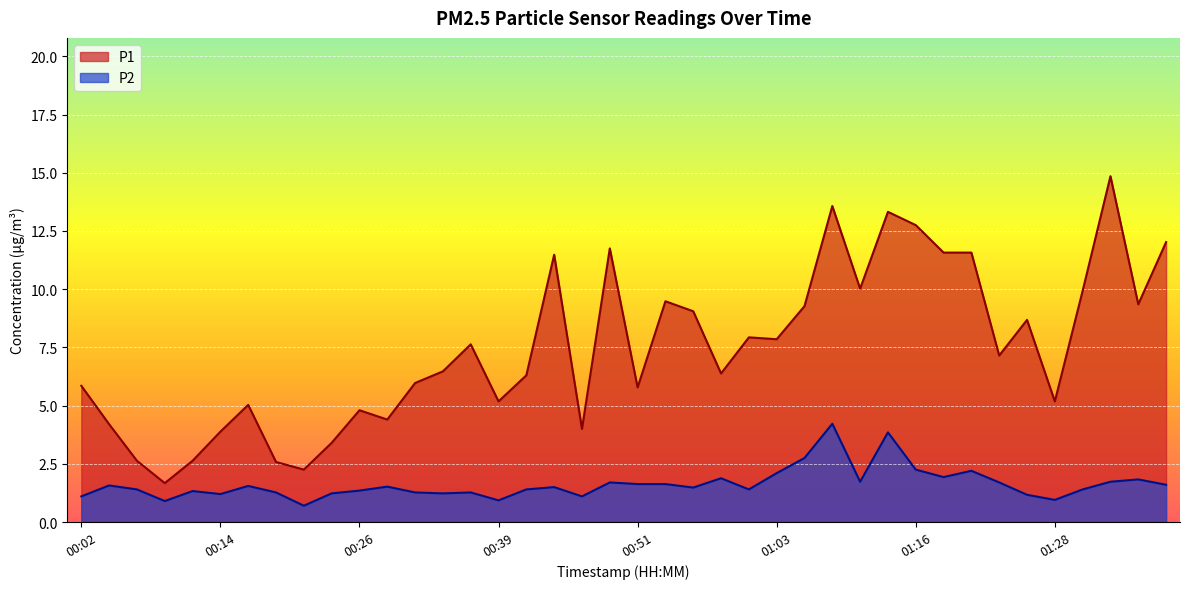

Which has a higher value, 01:30 or 01:03?

01:30